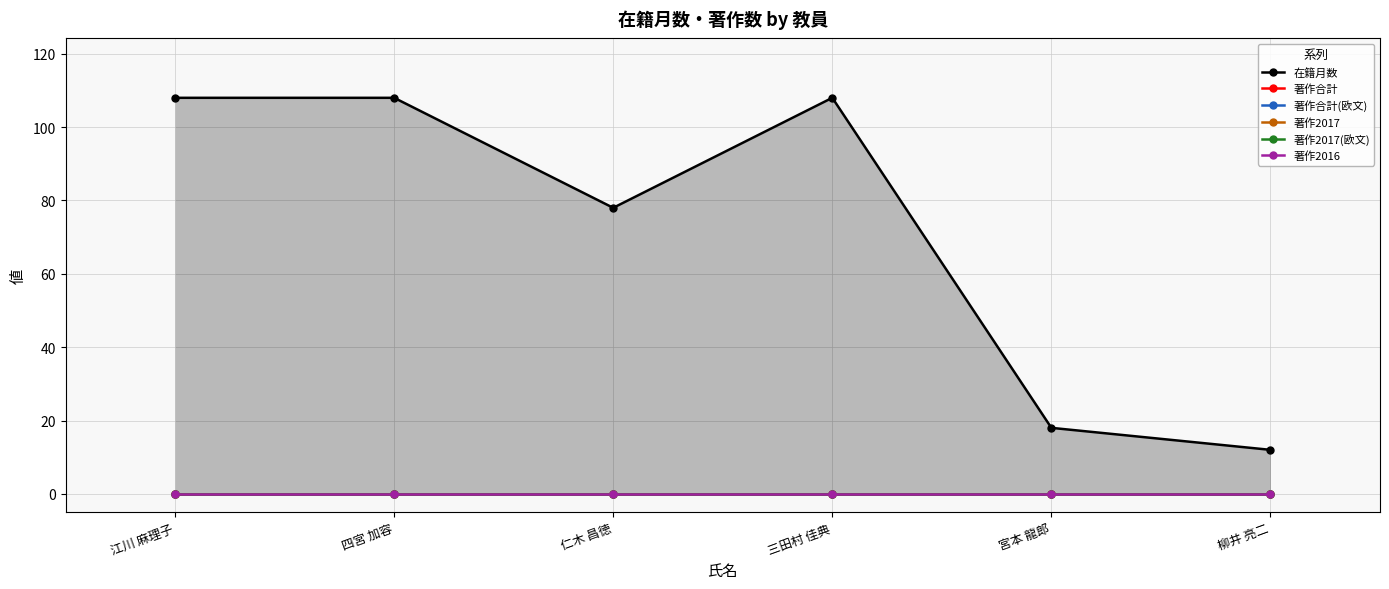

Does the chart have visible grid lines?

Yes